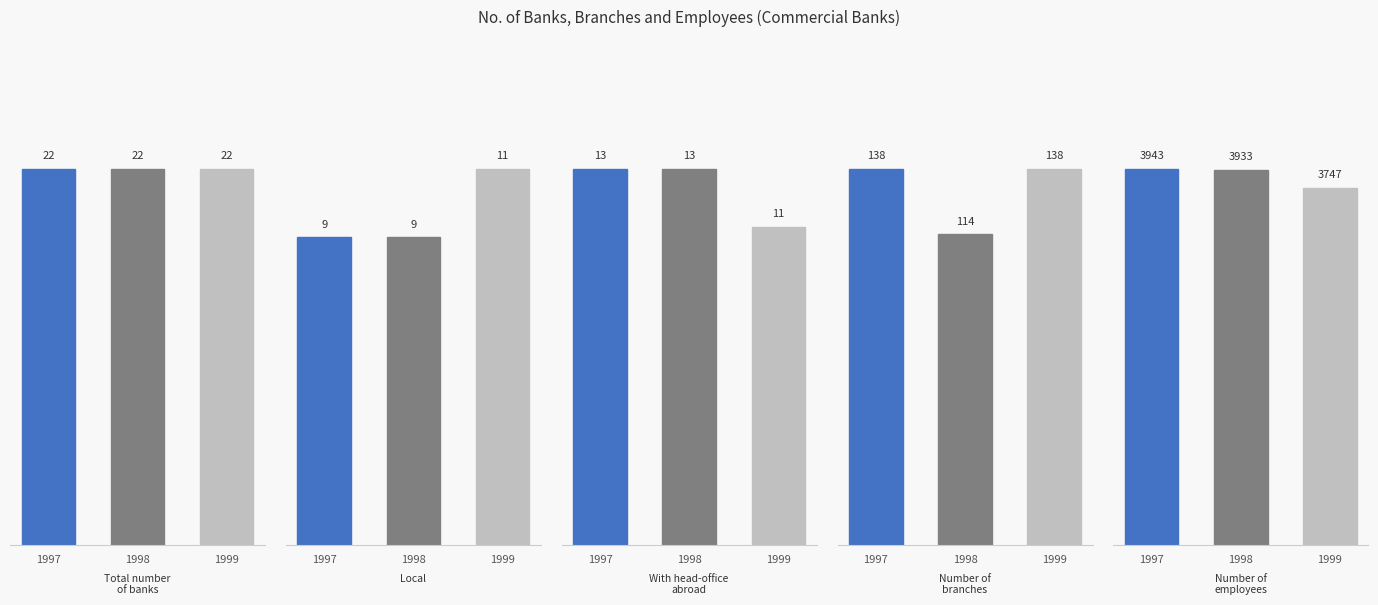

Reading left to right, extract all data points from this chart.

Total number
of banks: 1997=22	1998=22	1999=22
Local: 1997=9	1998=9	1999=11
With head-office
abroad: 1997=13	1998=13	1999=11
Number of
branches: 1997=138	1998=114	1999=138
Number of
employees: 1997=3943	1998=3933	1999=3747